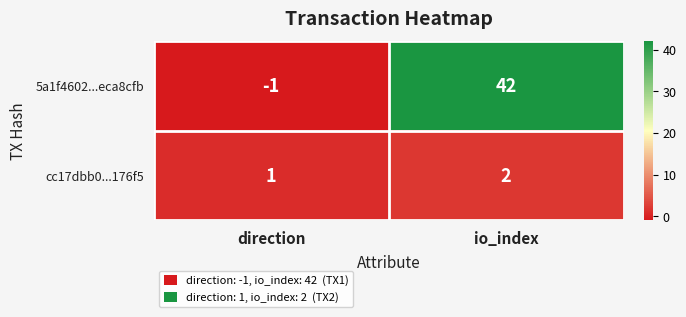

Reading right to left, extract all data points from this chart.

5a1f4602...eca8cfb: 42	-1
cc17dbb0...176f5: 2	1